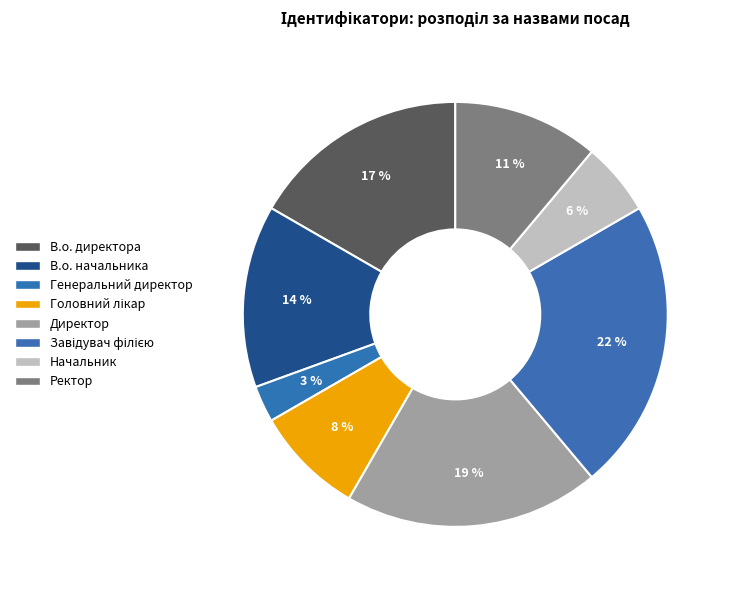

Which category has the smallest portion of the pie?

Генеральний директор